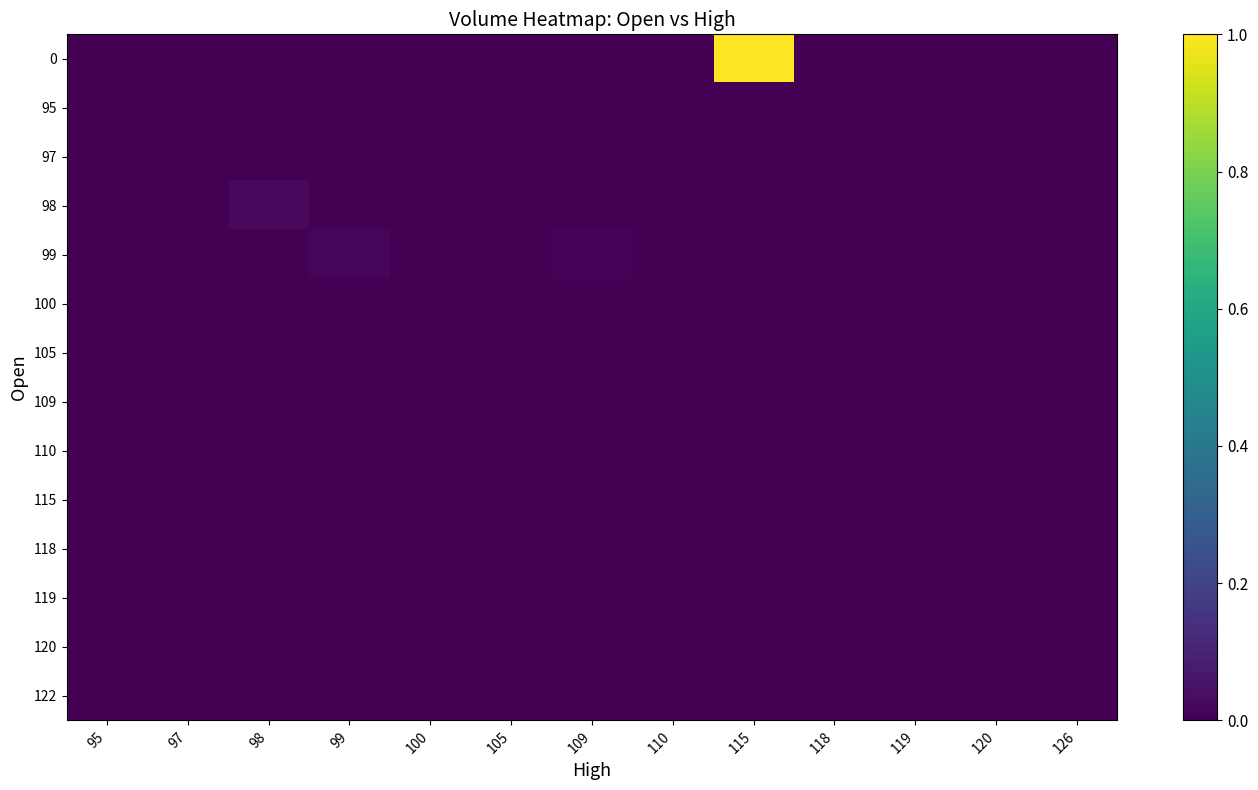

Which category has the highest value across all series?

115